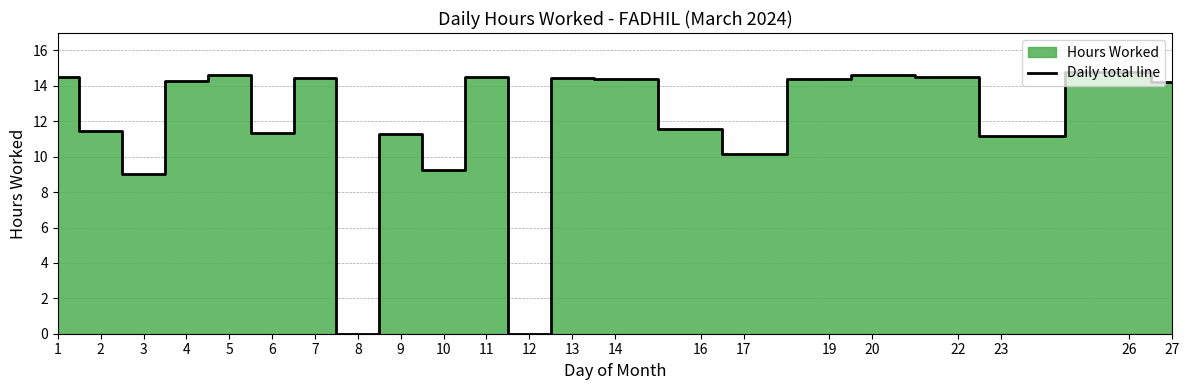

What is the change in value from 11 to 16?

-2.9